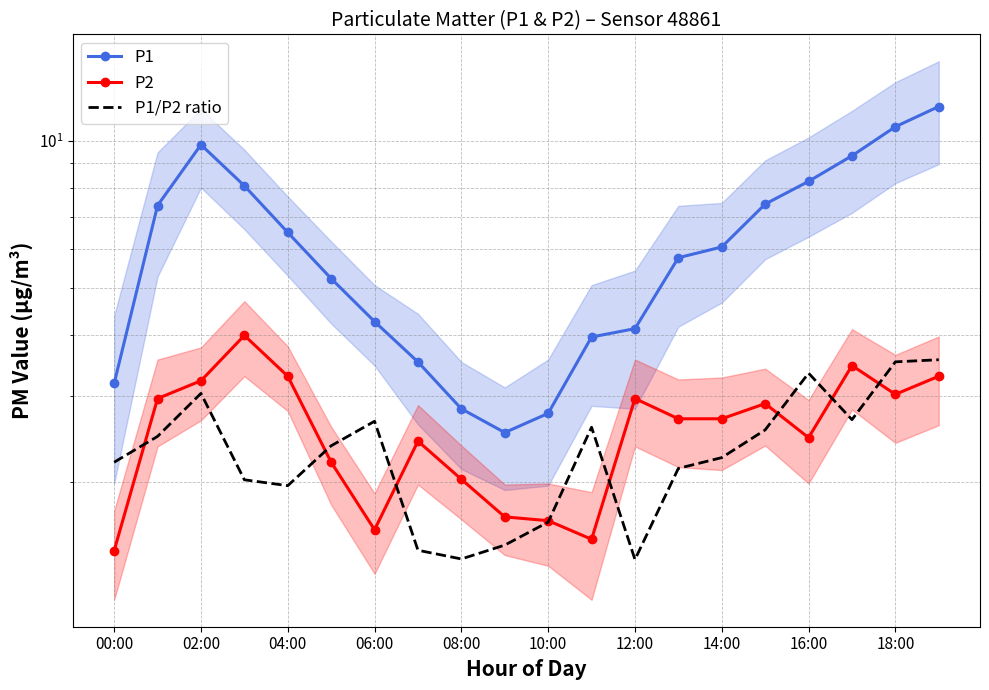

How many interior local peaks does the P1 series have?

1